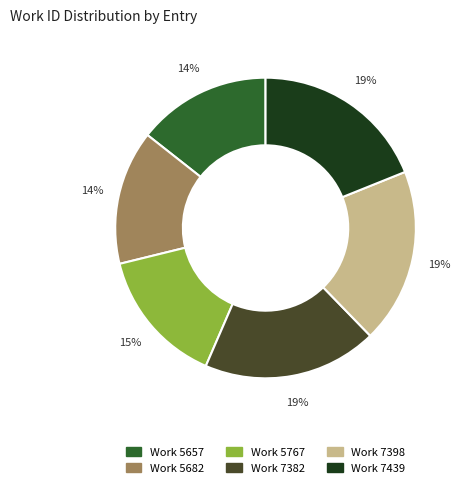

To the nearest percent, what is the average slice percentage?

17%